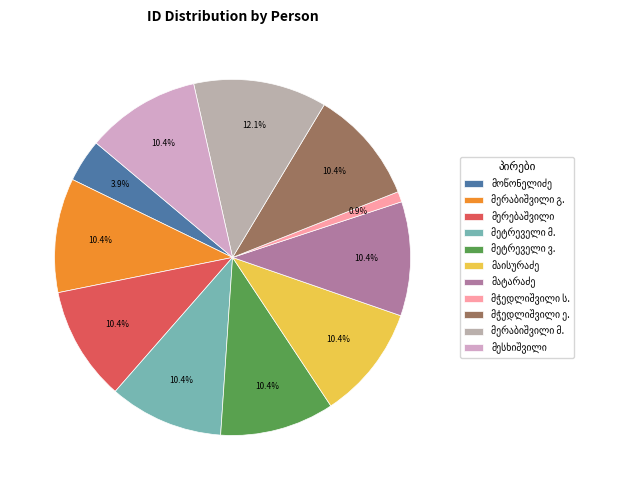

Does სვიმონ სოლომონის ძე მჭედლიშვილი represent more than half of the total?

No